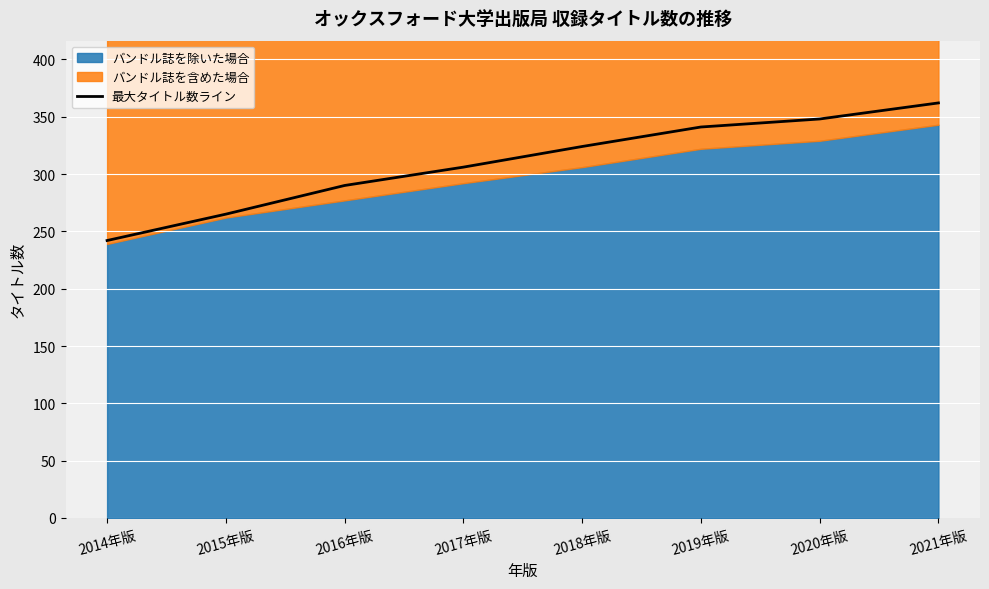

How many data points does each series have?

8